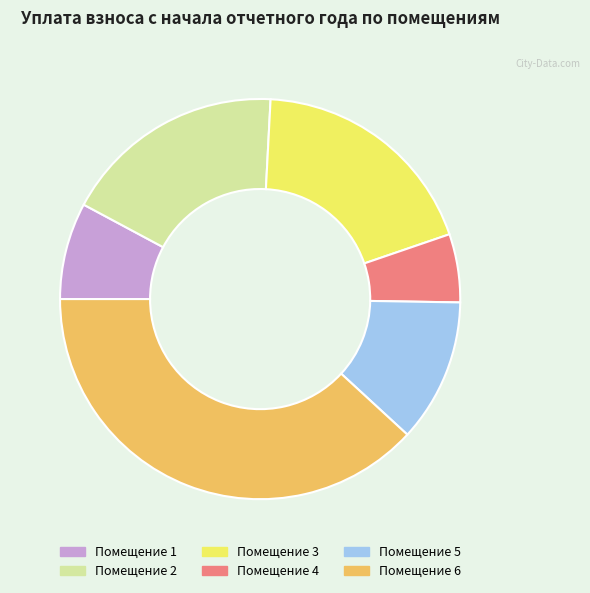

How many segments does this pie chart have?

6